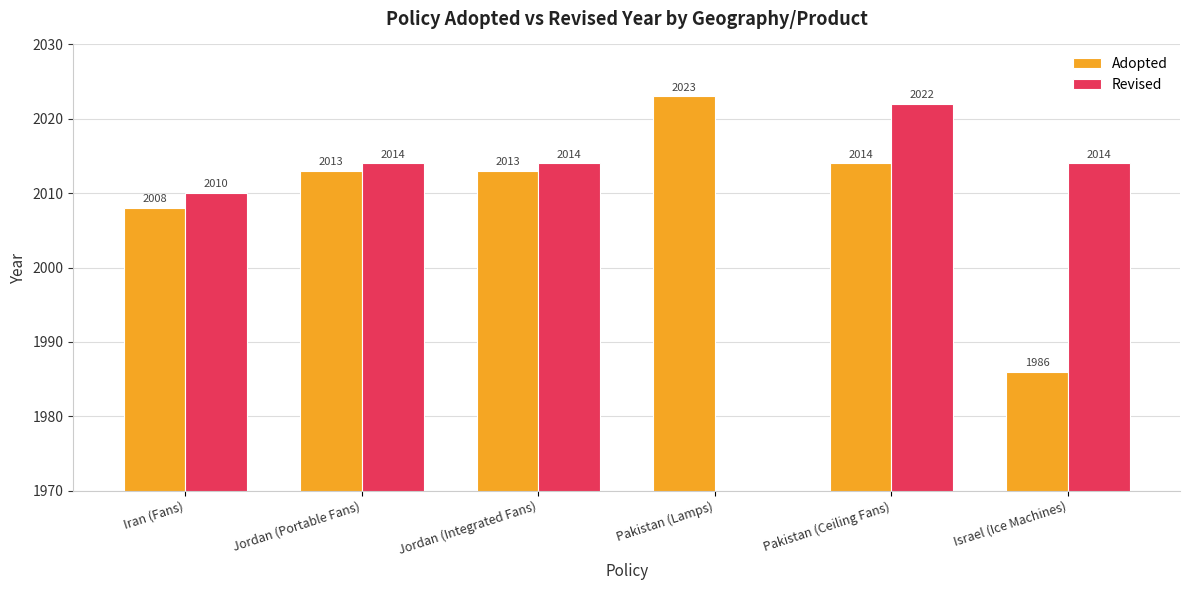

Where is Adopted nearest to the value 2004?

Iran (Fans)